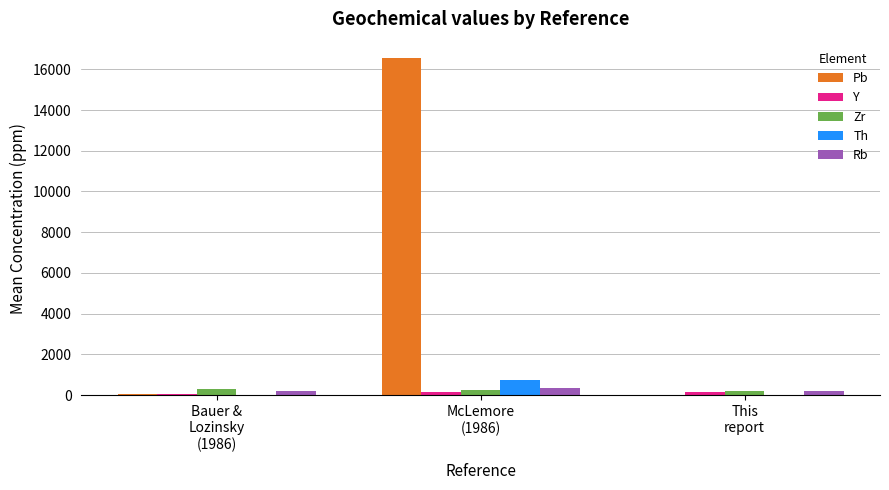

What is the sum of all Th values?

792.3